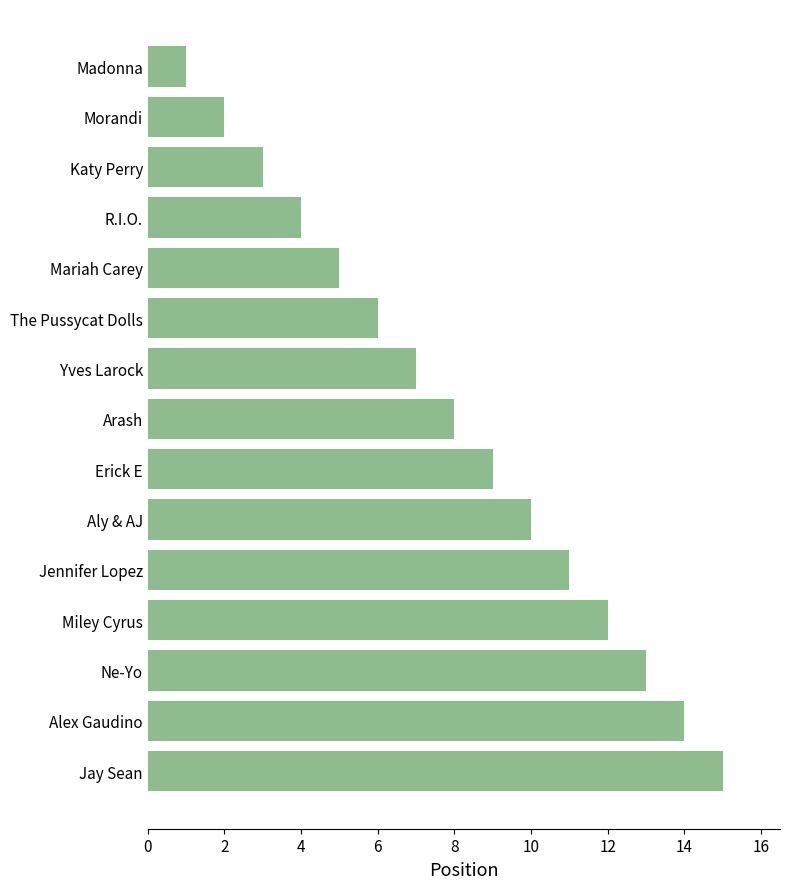

True or false: the data shows 3 at Erick E.

False